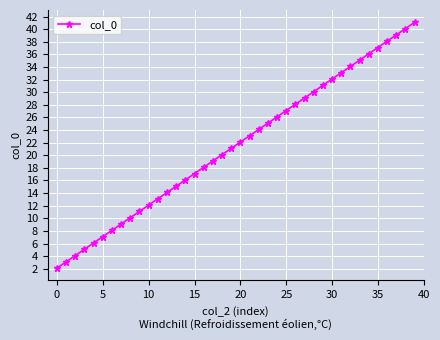

What is the value of the 8th point from the left?

9.1